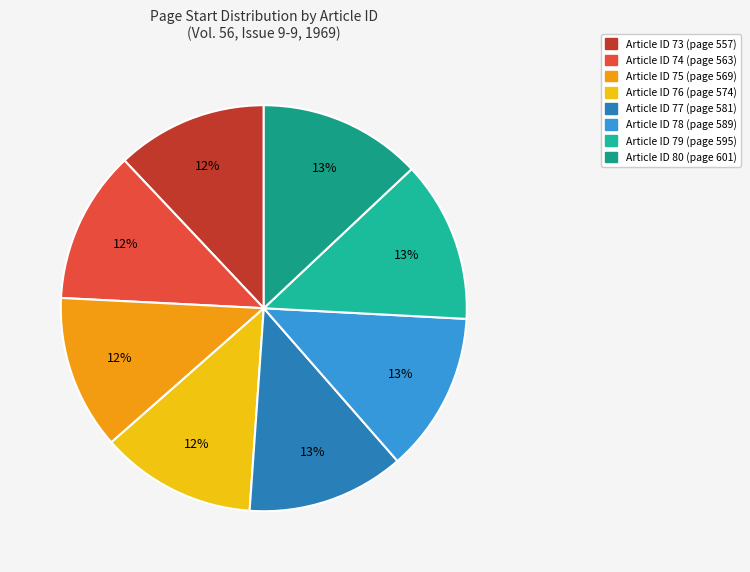

How many slices are in this pie chart?

8